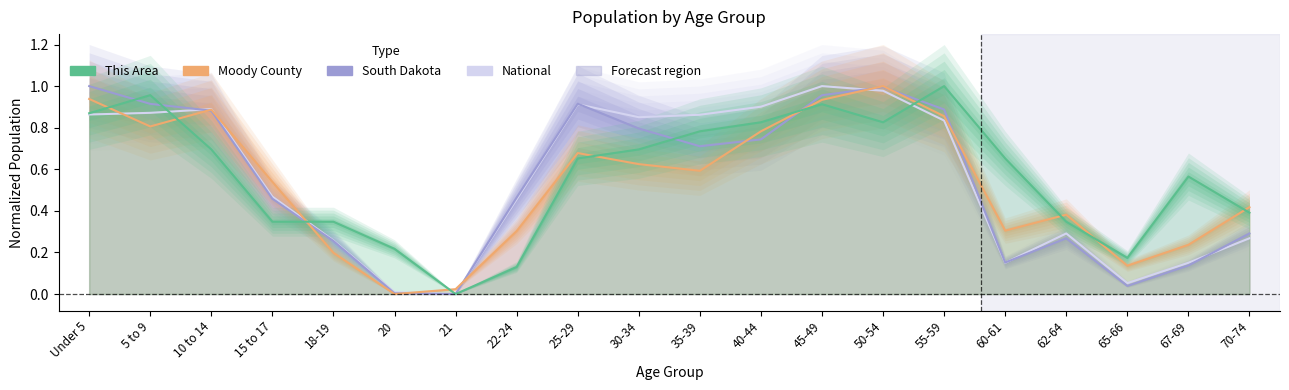

How many interior local valleys does the This Area series have?

3